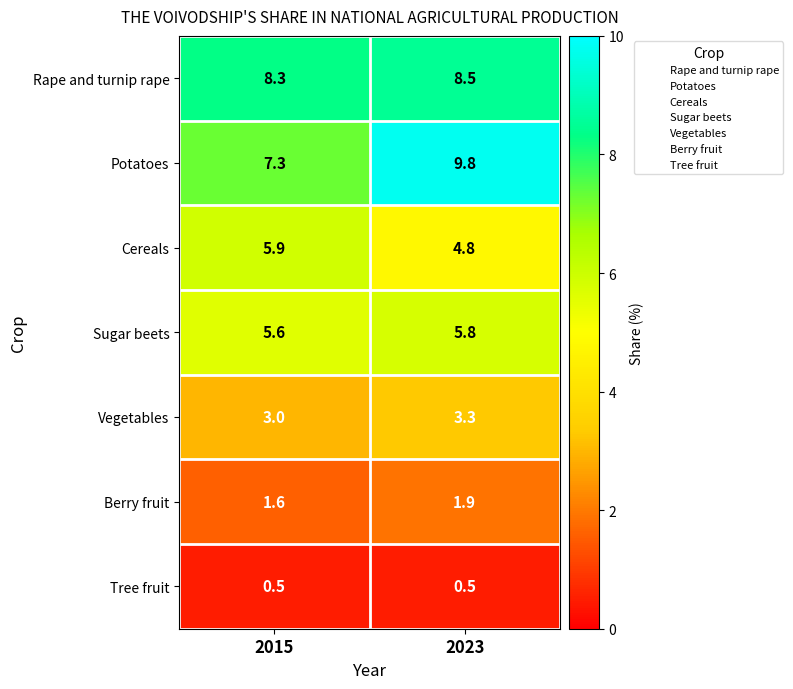

What is the difference between the maximum and minimum values in the Potatoes series?

2.5